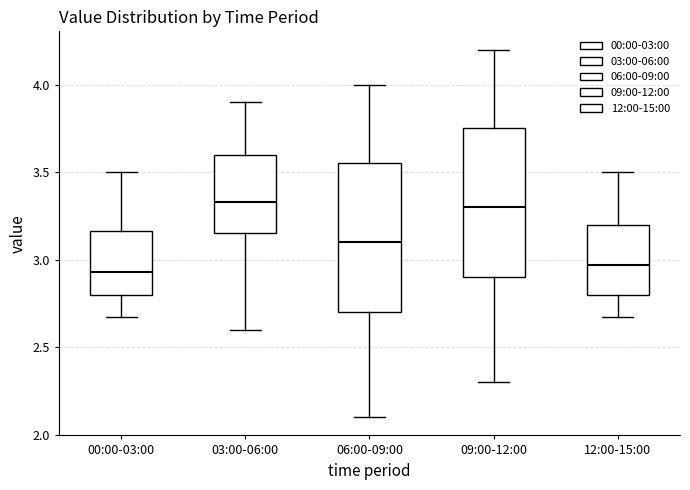

Where does the upper whisker of the box for 03:00-06:00 end on the y-axis? The values are not printed on the chart, so give them approximately, as read against the axis.

3.90